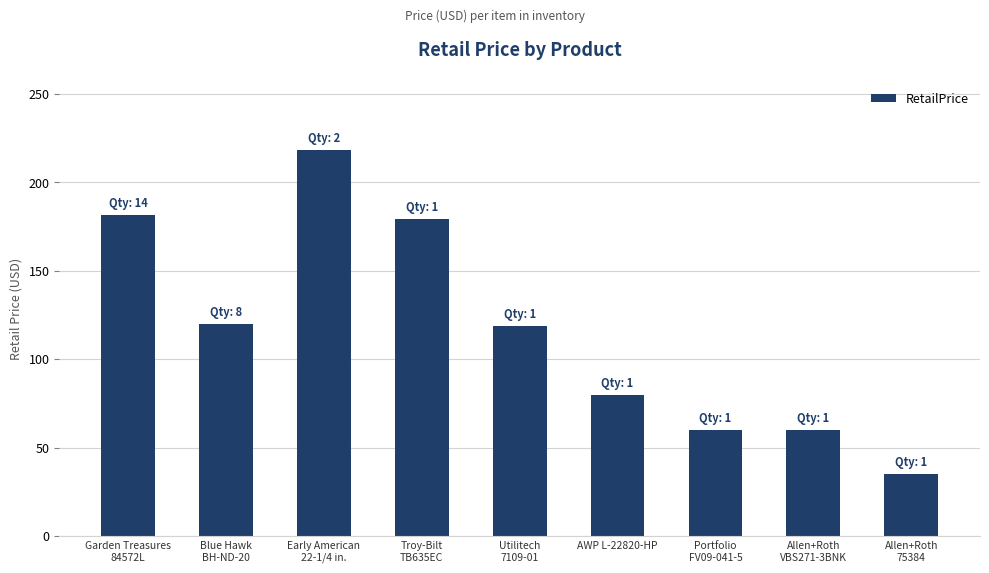

The value at AWP L-22820-HP is 108.0. True or false?

False